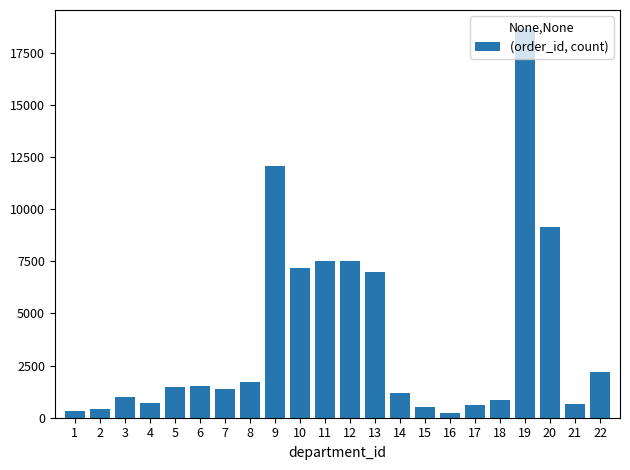

The value at 2 is 428. True or false?

True